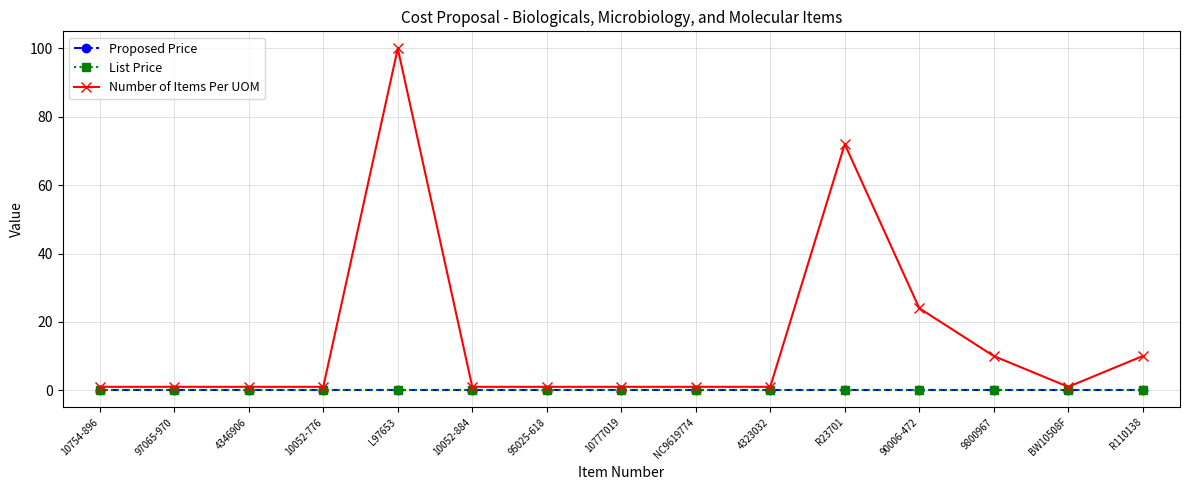

True or false: Proposed Price has a value of 0 at L97653.

True